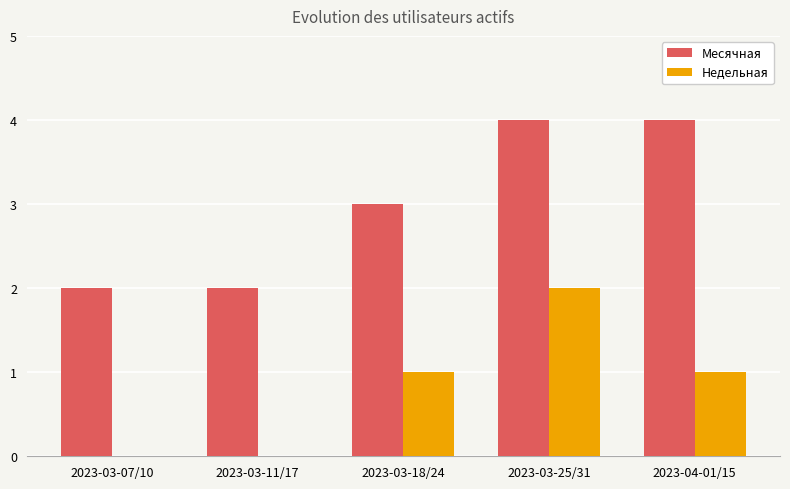

Are the bars grouped side by side (vs. stacked)?

Yes